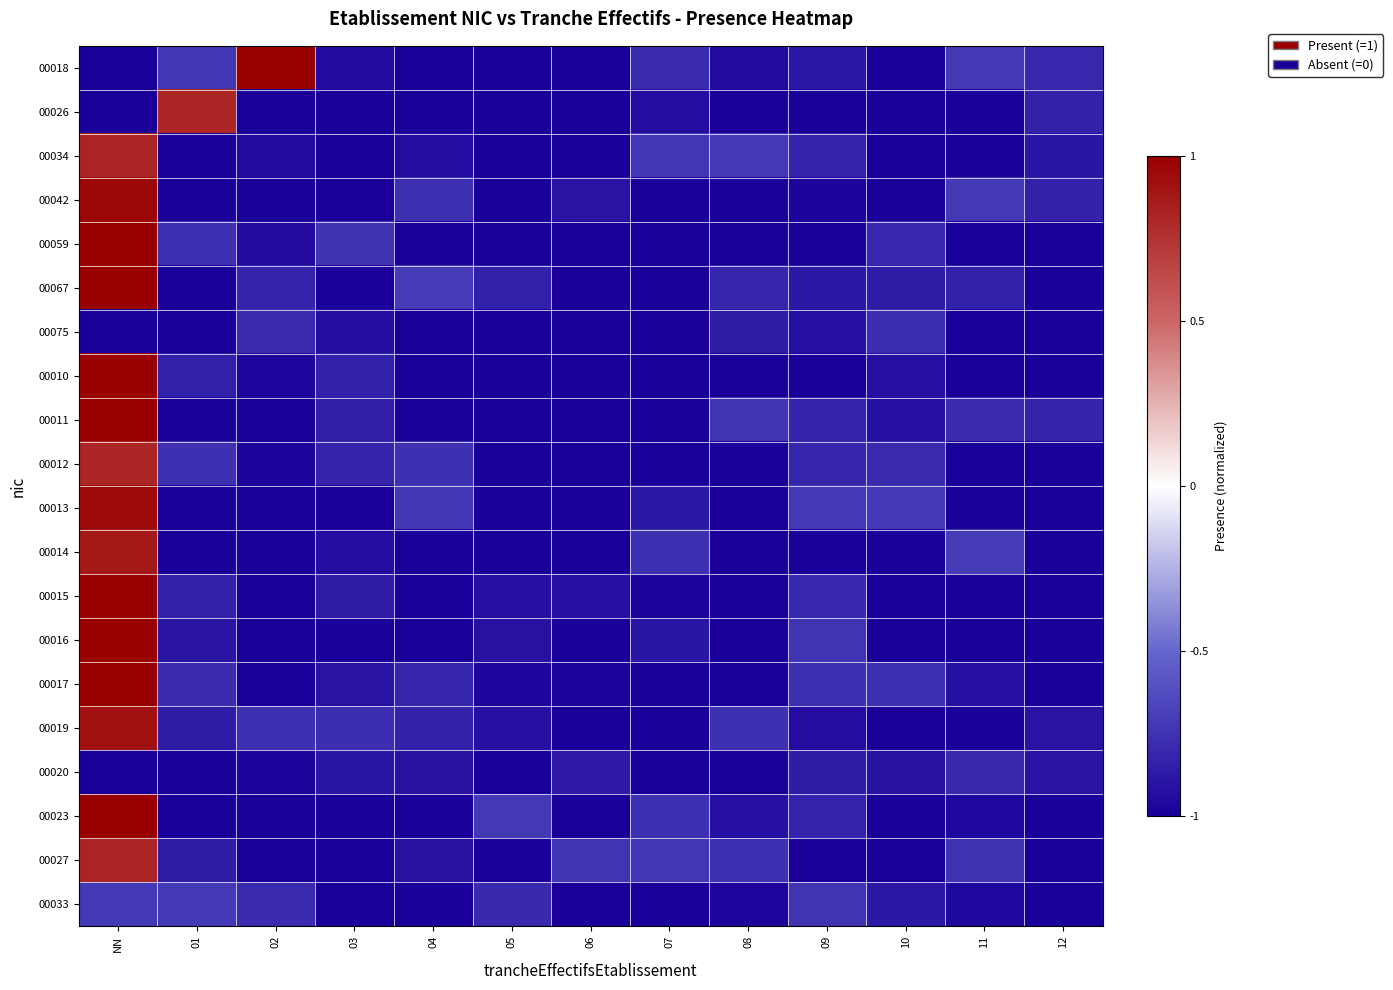

Reading left to right, list all the values displayed in this chart.

00018: NN=-1.0	01=-0.7	02=1.0	03=-0.9	04=-1.0	05=-1.0	06=-1.0	07=-0.8	08=-0.9	09=-0.9	10=-1.0	11=-0.7	12=-0.8
00026: NN=-1.0	01=0.8	02=-1.0	03=-1.0	04=-1.0	05=-1.0	06=-1.0	07=-0.9	08=-1.0	09=-1.0	10=-1.0	11=-1.0	12=-0.8
00034: NN=0.8	01=-1.0	02=-0.9	03=-1.0	04=-0.9	05=-1.0	06=-1.0	07=-0.7	08=-0.7	09=-0.8	10=-1.0	11=-1.0	12=-0.9
00042: NN=1.0	01=-1.0	02=-1.0	03=-1.0	04=-0.8	05=-1.0	06=-0.9	07=-1.0	08=-1.0	09=-1.0	10=-1.0	11=-0.7	12=-0.8
00059: NN=1.0	01=-0.8	02=-0.9	03=-0.7	04=-1.0	05=-1.0	06=-1.0	07=-1.0	08=-1.0	09=-1.0	10=-0.8	11=-1.0	12=-1.0
00067: NN=1.0	01=-1.0	02=-0.8	03=-1.0	04=-0.7	05=-0.8	06=-1.0	07=-1.0	08=-0.8	09=-0.9	10=-0.9	11=-0.8	12=-1.0
00075: NN=-1.0	01=-1.0	02=-0.8	03=-0.9	04=-1.0	05=-1.0	06=-1.0	07=-1.0	08=-0.9	09=-0.9	10=-0.8	11=-1.0	12=-1.0
00010: NN=1.0	01=-0.8	02=-1.0	03=-0.8	04=-1.0	05=-1.0	06=-1.0	07=-1.0	08=-1.0	09=-1.0	10=-0.9	11=-1.0	12=-1.0
00011: NN=1.0	01=-1.0	02=-1.0	03=-0.8	04=-1.0	05=-1.0	06=-1.0	07=-1.0	08=-0.7	09=-0.8	10=-0.9	11=-0.8	12=-0.8
00012: NN=0.8	01=-0.8	02=-1.0	03=-0.8	04=-0.8	05=-1.0	06=-1.0	07=-1.0	08=-1.0	09=-0.8	10=-0.8	11=-1.0	12=-1.0
00013: NN=1.0	01=-1.0	02=-1.0	03=-1.0	04=-0.7	05=-1.0	06=-1.0	07=-0.9	08=-1.0	09=-0.7	10=-0.7	11=-1.0	12=-1.0
00014: NN=0.9	01=-1.0	02=-1.0	03=-0.9	04=-1.0	05=-1.0	06=-1.0	07=-0.8	08=-1.0	09=-1.0	10=-1.0	11=-0.7	12=-1.0
00015: NN=1.0	01=-0.8	02=-1.0	03=-0.9	04=-1.0	05=-0.9	06=-0.9	07=-1.0	08=-1.0	09=-0.8	10=-1.0	11=-1.0	12=-1.0
00016: NN=1.0	01=-0.9	02=-1.0	03=-1.0	04=-1.0	05=-0.9	06=-1.0	07=-0.9	08=-1.0	09=-0.7	10=-1.0	11=-1.0	12=-1.0
00017: NN=1.0	01=-0.8	02=-1.0	03=-0.9	04=-0.8	05=-1.0	06=-1.0	07=-1.0	08=-1.0	09=-0.8	10=-0.8	11=-0.9	12=-1.0
00019: NN=0.9	01=-0.9	02=-0.8	03=-0.8	04=-0.8	05=-0.9	06=-1.0	07=-1.0	08=-0.8	09=-0.9	10=-1.0	11=-1.0	12=-0.9
00020: NN=-1.0	01=-1.0	02=-1.0	03=-0.9	04=-0.9	05=-1.0	06=-0.9	07=-1.0	08=-1.0	09=-0.9	10=-0.9	11=-0.8	12=-0.9
00023: NN=1.0	01=-1.0	02=-1.0	03=-1.0	04=-1.0	05=-0.7	06=-1.0	07=-0.8	08=-0.9	09=-0.8	10=-1.0	11=-1.0	12=-1.0
00027: NN=0.8	01=-0.9	02=-1.0	03=-1.0	04=-0.9	05=-1.0	06=-0.7	07=-0.7	08=-0.8	09=-1.0	10=-1.0	11=-0.7	12=-1.0
00033: NN=-0.7	01=-0.7	02=-0.8	03=-1.0	04=-1.0	05=-0.8	06=-1.0	07=-1.0	08=-1.0	09=-0.7	10=-0.9	11=-1.0	12=-1.0